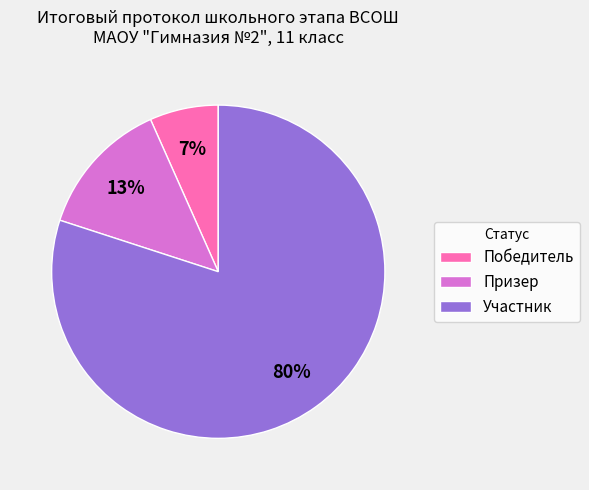

Do Призер and Победитель together represent more than half of the pie?

No